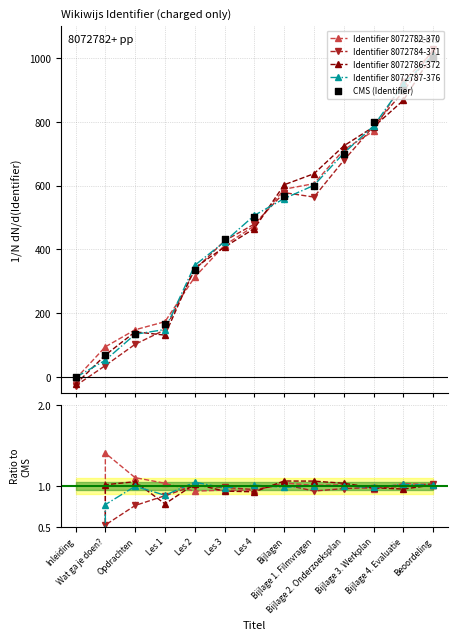

Which series has the largest total across all categories?

Identifier 8072782-370